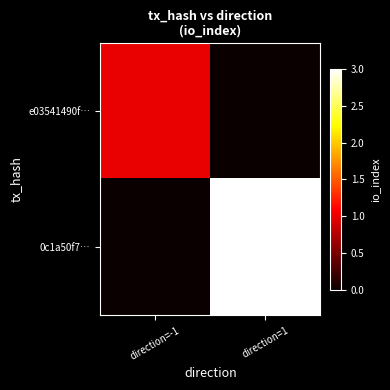

Between direction=1 and direction=-1, which is larger?

direction=-1